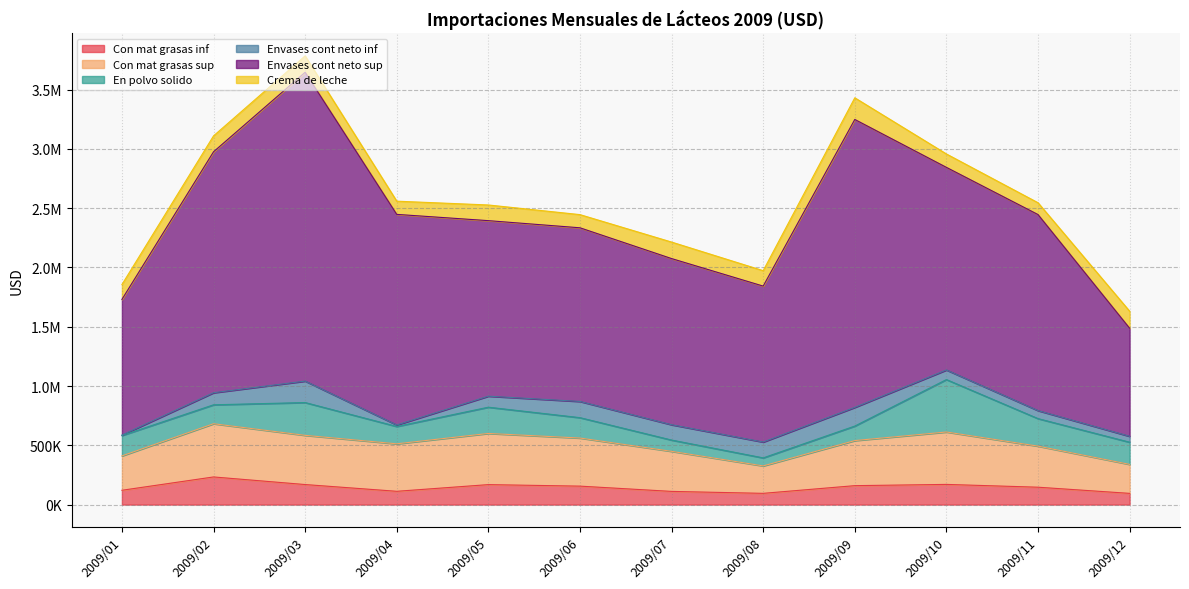

Which series has the largest total across all categories?

Envases cont neto sup